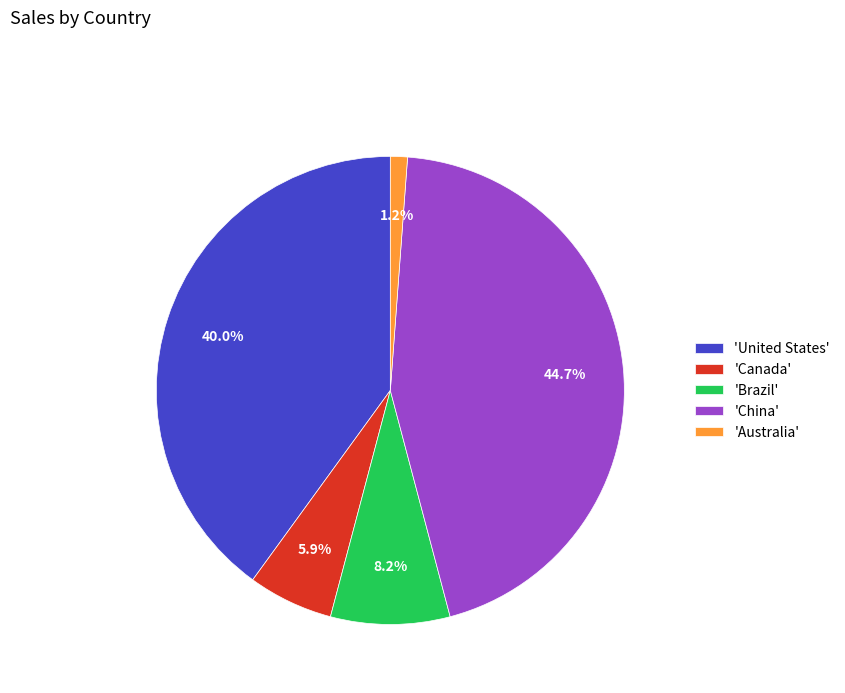

What is the smallest slice in the pie chart?

'Australia'